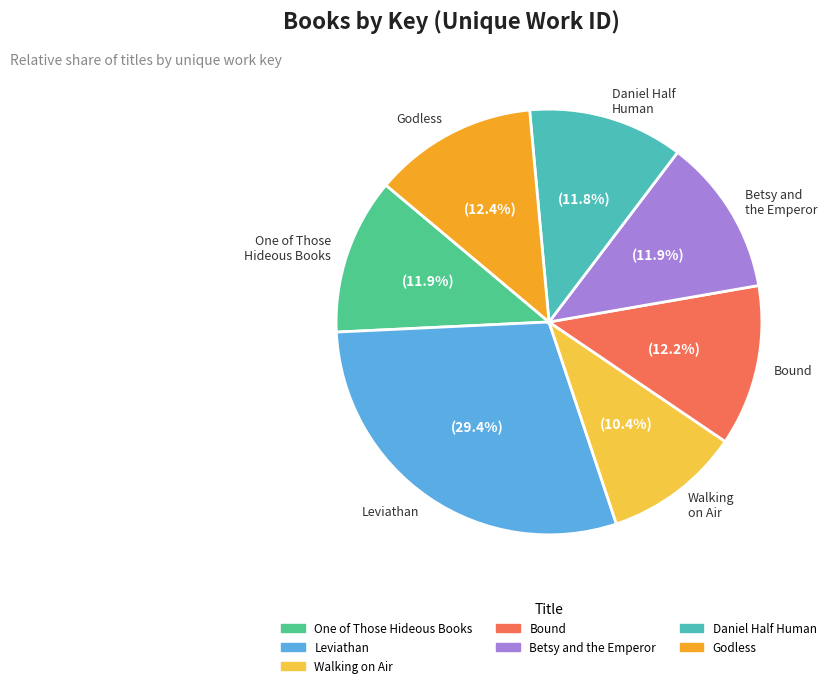

What is the smallest slice in the pie chart?

Walking on Air